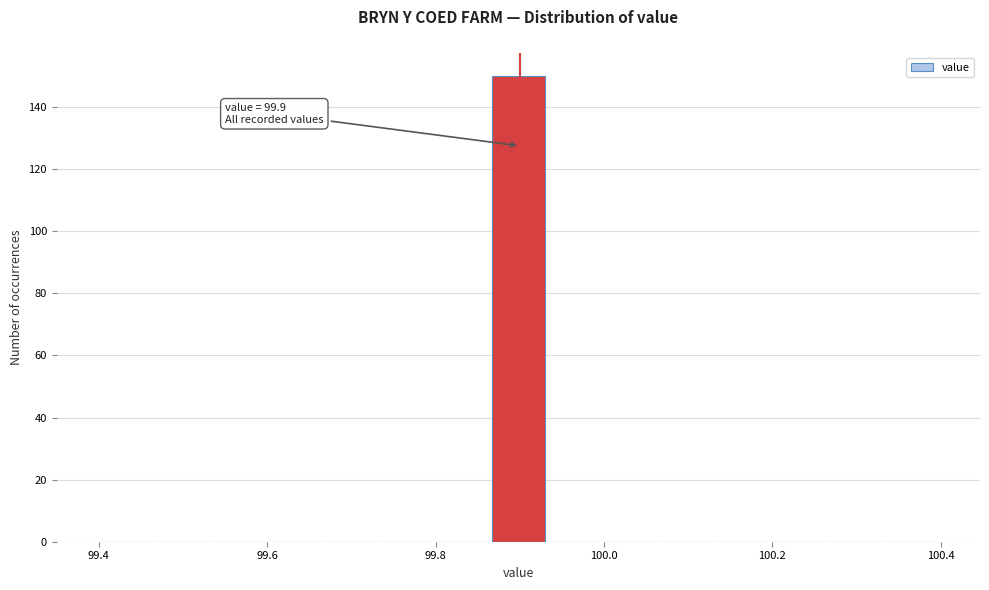

Read against the x-axis, roughly where is the centre of the tallest bar?

99.90